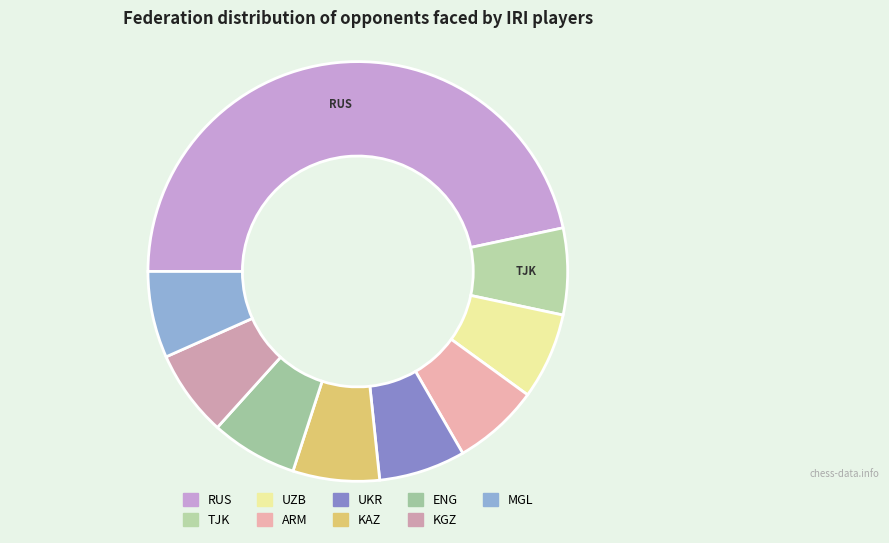

Is there a majority slice in this chart?

No